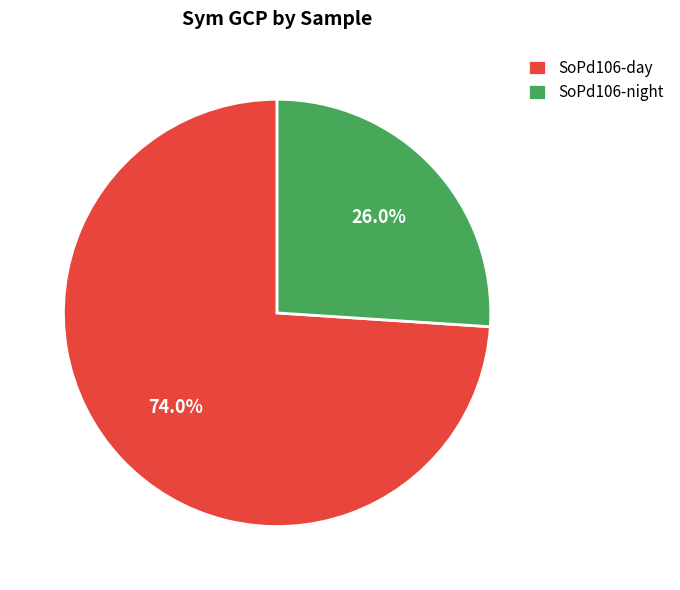

Rank the categories by value from lowest to highest.

SoPd106-night, SoPd106-day